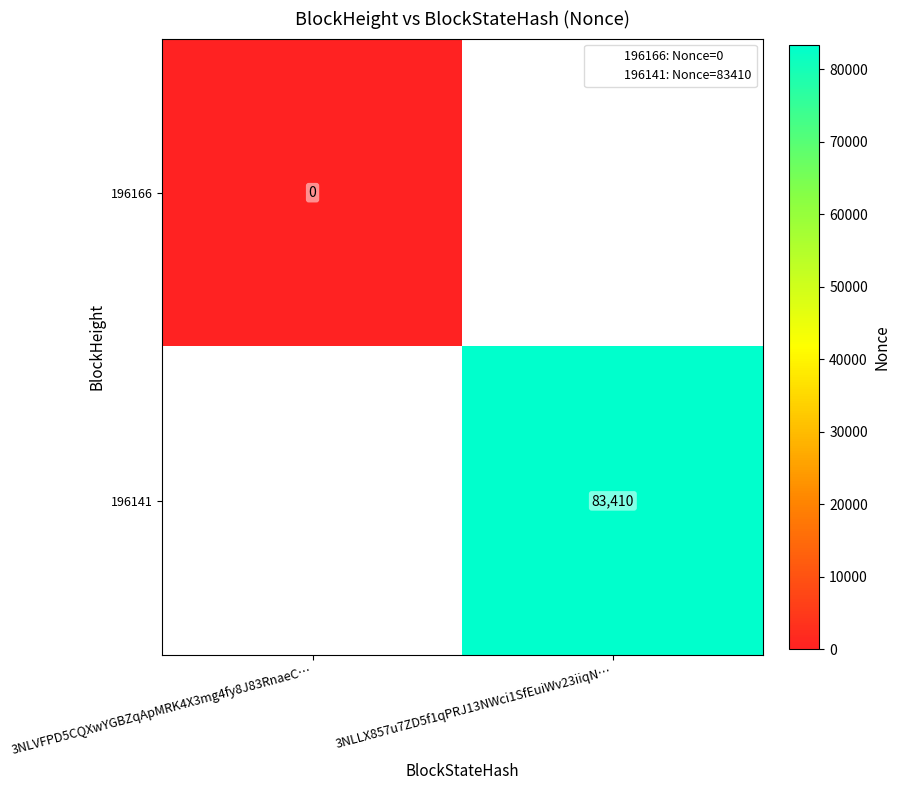

Rank the series at 3NLLX857u7ZD5f1qPRJ13NWci1SfEuiWv23iiqN… from lowest to highest value.

196166, 196141